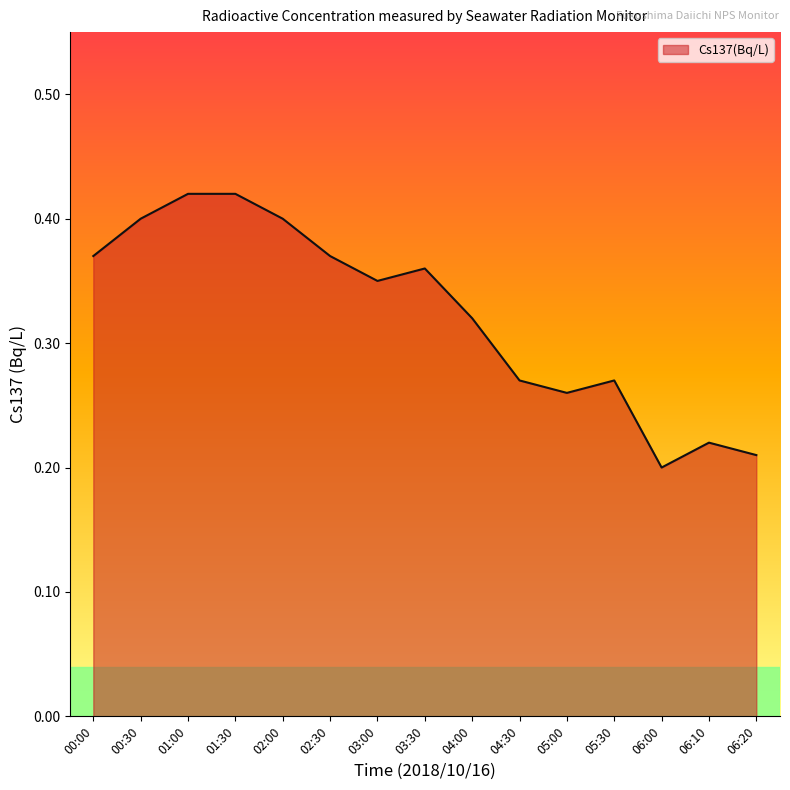

The value at 00:30 is 0.6. True or false?

False